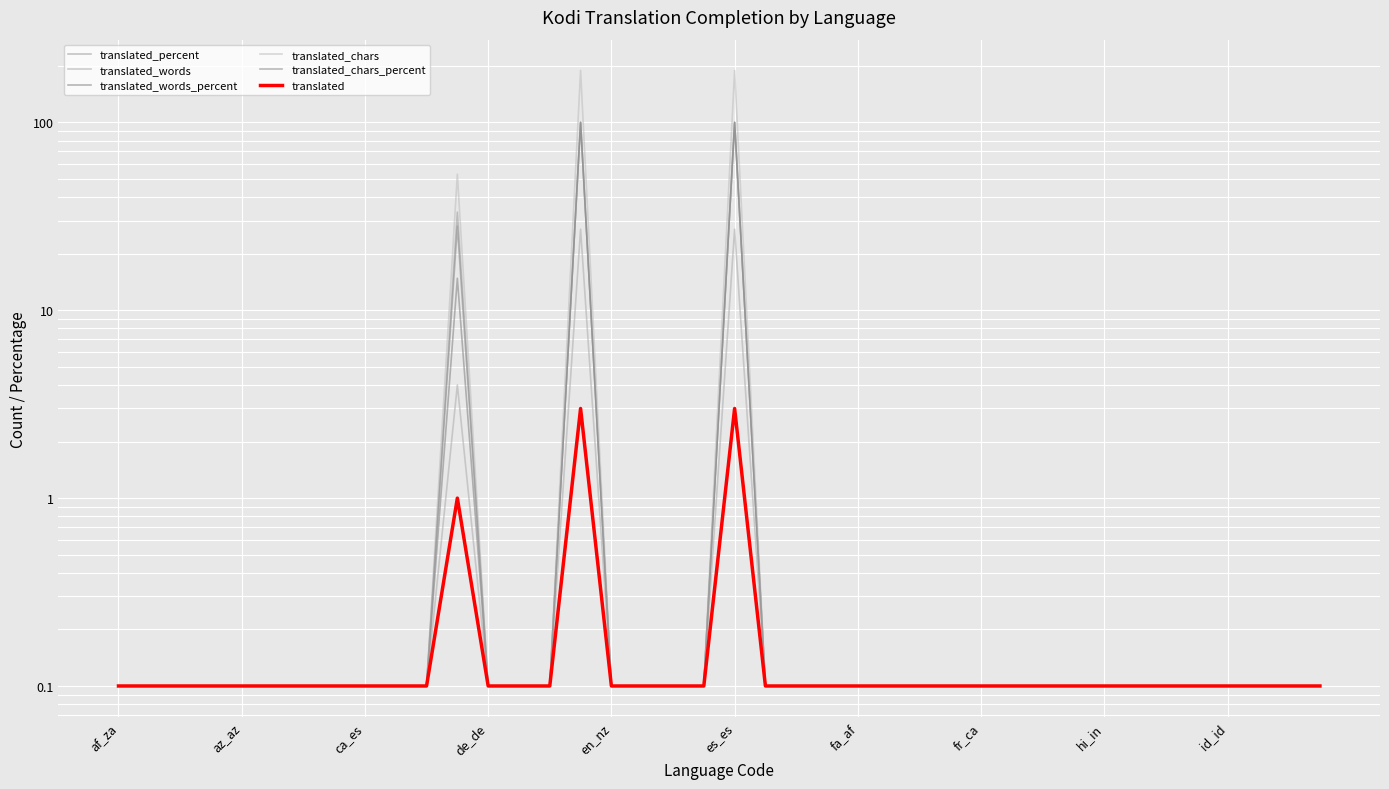

What is the smallest value displayed?

0.1